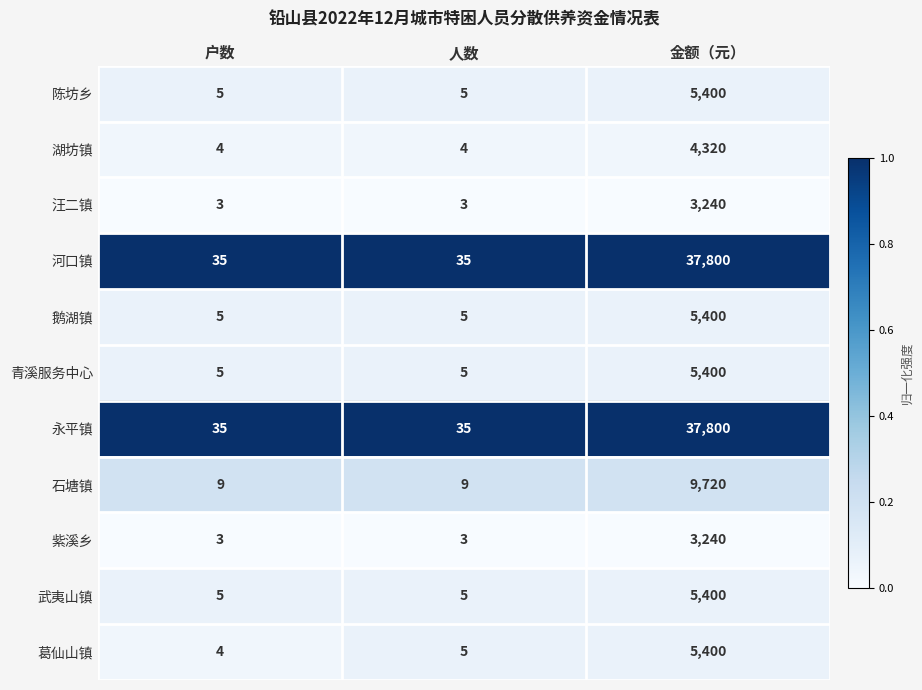

How many data points does each series have?

3